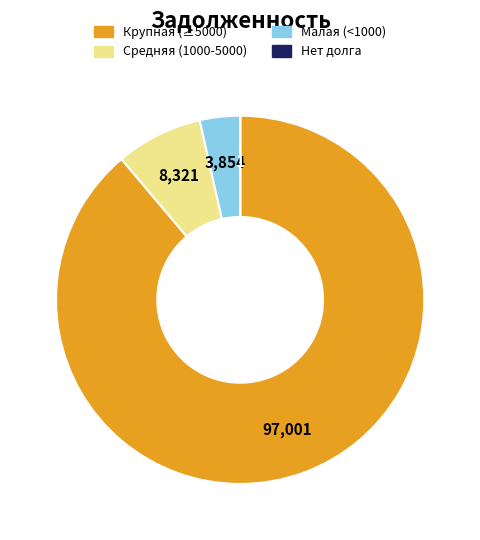

Is there a majority slice in this chart?

Yes